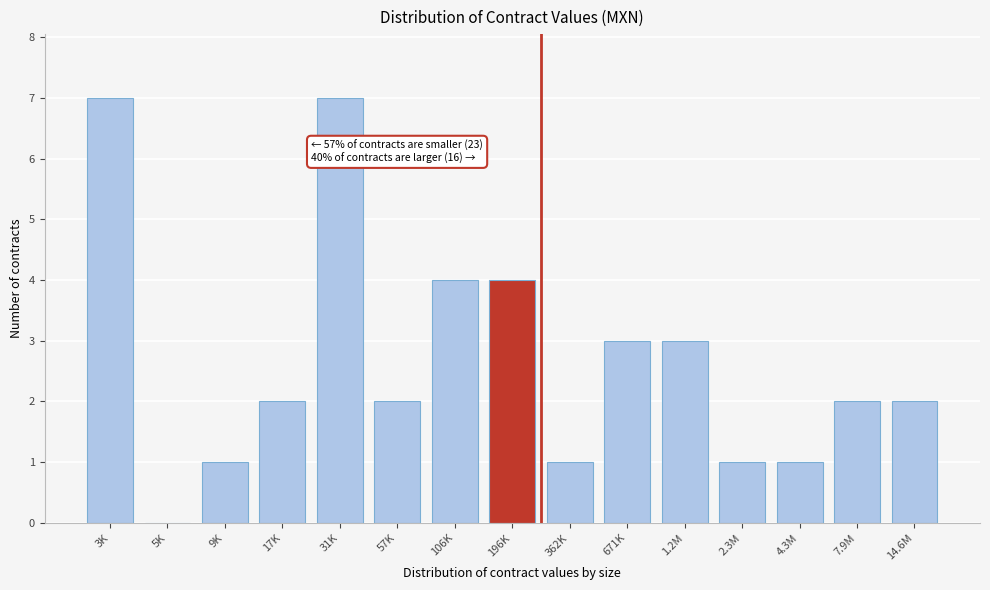

Reading right to left, transcribe all the data shown in this chart.

14.6M=2	7.9M=2	4.3M=1	2.3M=1	1.2M=3	671K=3	362K=1	196K=4	106K=4	57K=2	31K=7	17K=2	9K=1	5K=0	3K=7